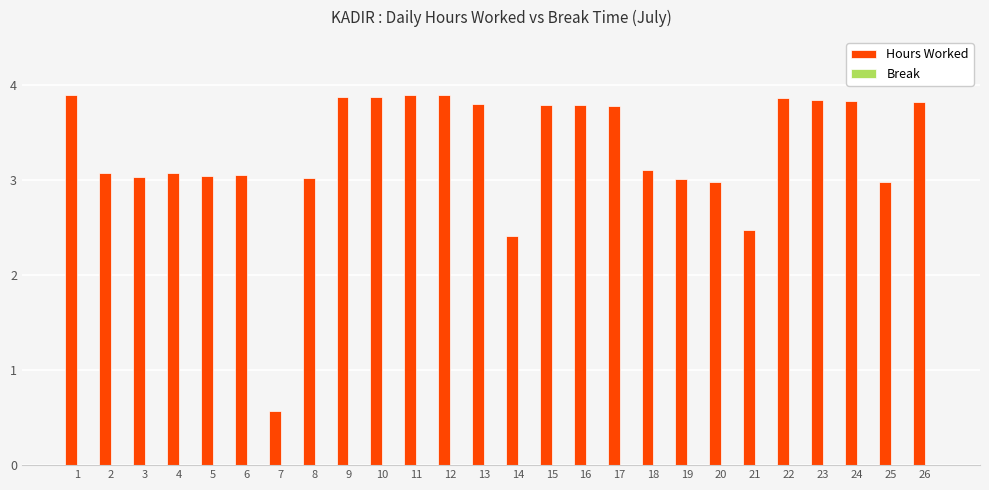

Count the number of data series in this chart.

1